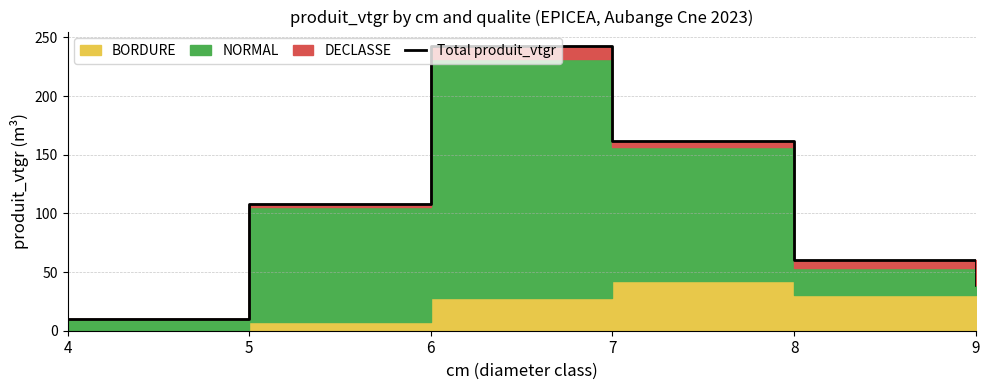

What is the change in value from 4 to 9?

+29.4